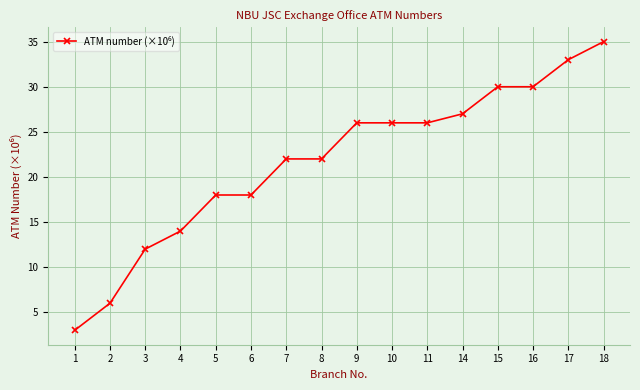

Reading right to left, what are all the values shown in this chart?

35.0	33.0	30.0	30.0	27.0	26.0	26.0	26.0	22.0	22.0	18.0	18.0	14.0	12.0	6.0	3.0